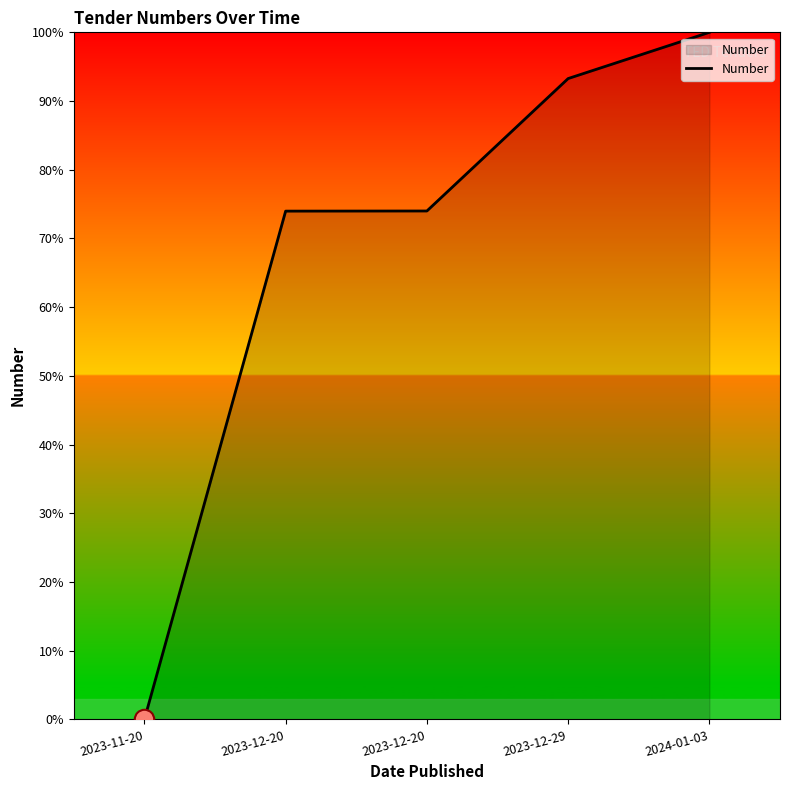

How many positive values are there?

4